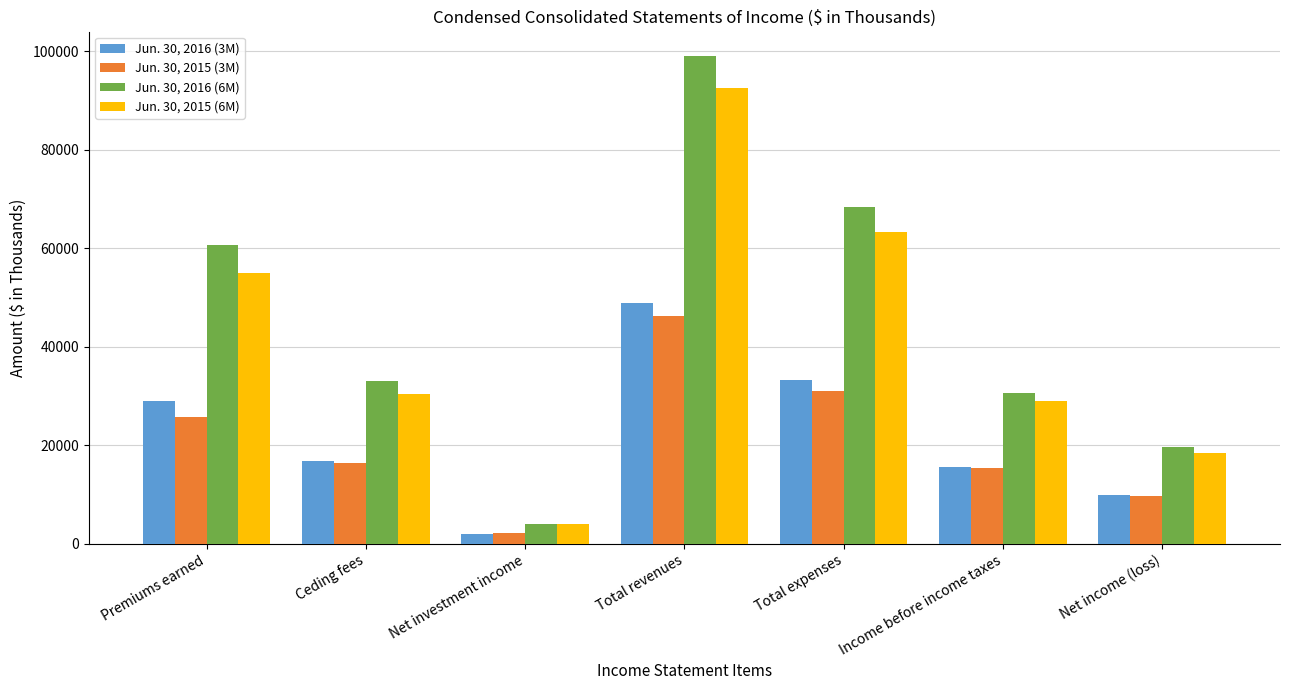

Is the value of Jun. 30, 2016 (6M) at Ceding fees greater than the value of Jun. 30, 2015 (6M) at Premiums earned?

No